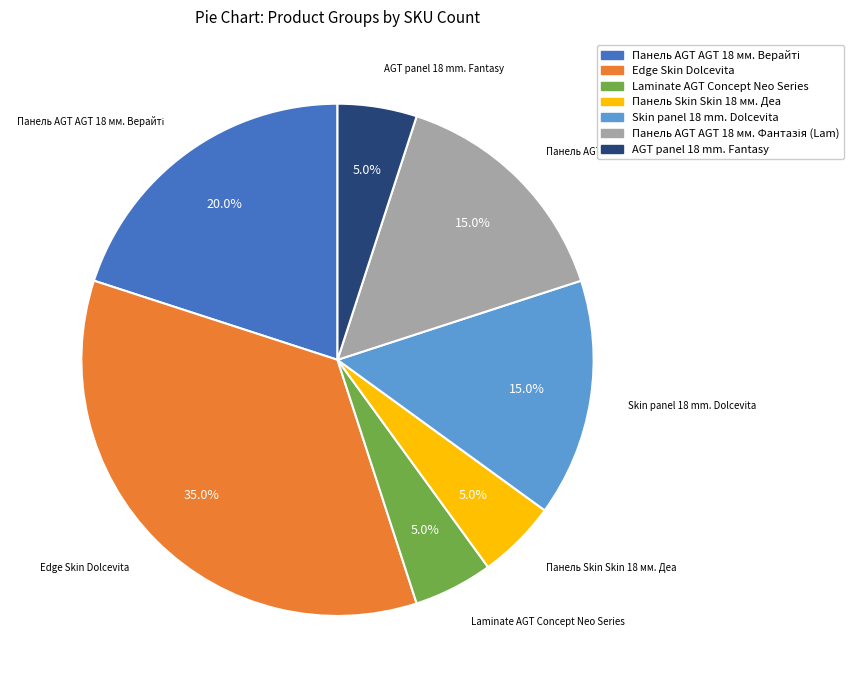

How many segments does this pie chart have?

7